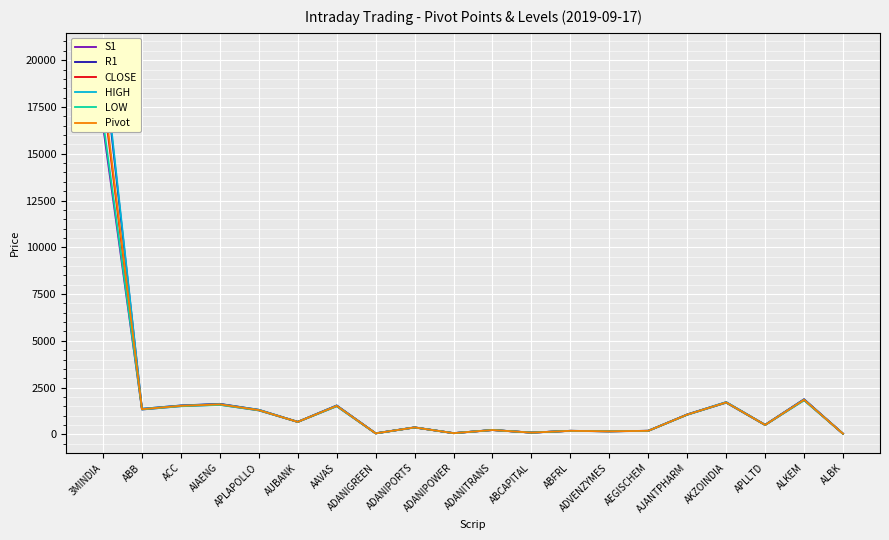

Which series ends up on top after the final intersection of R1 and HIGH?

HIGH